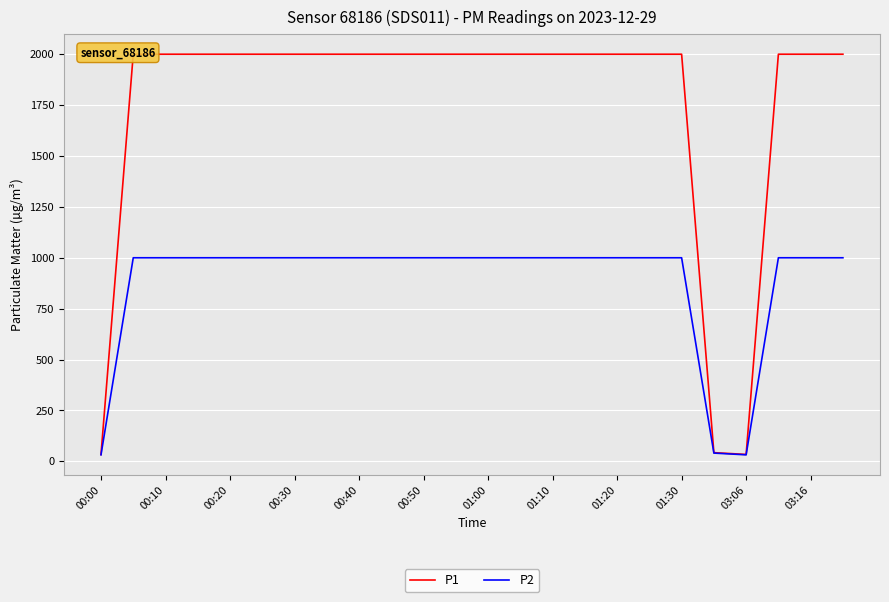

Reading right to left, list all the values displayed in this chart.

P1: 1999.9	1999.9	1999.9	33.7	42.5	1999.9	1999.9	1999.9	1999.9	1999.9	1999.9	1999.9	1999.9	1999.9	1999.9	1999.9	1999.9	1999.9	1999.9	1999.9	1999.9	1999.9	1999.9	33.6
P2: 999.9	999.9	999.9	31.7	40.3	999.9	999.9	999.9	999.9	999.9	999.9	999.9	999.9	999.9	999.9	999.9	999.9	999.9	999.9	999.9	999.9	999.9	999.9	31.8